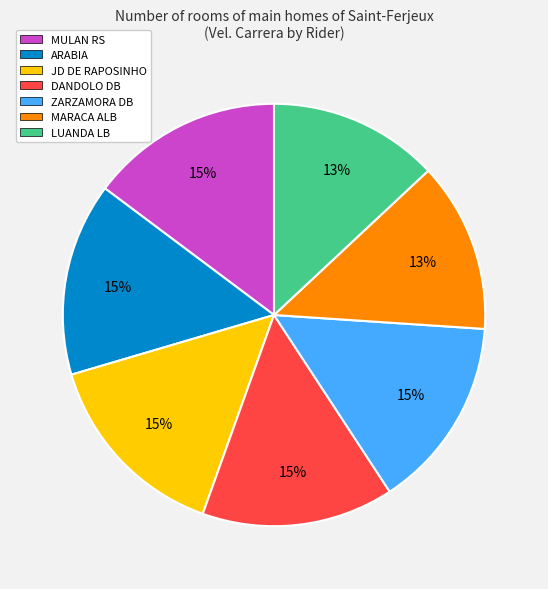

What percentage is the MARACA ALB slice, to the nearest percent?

13%